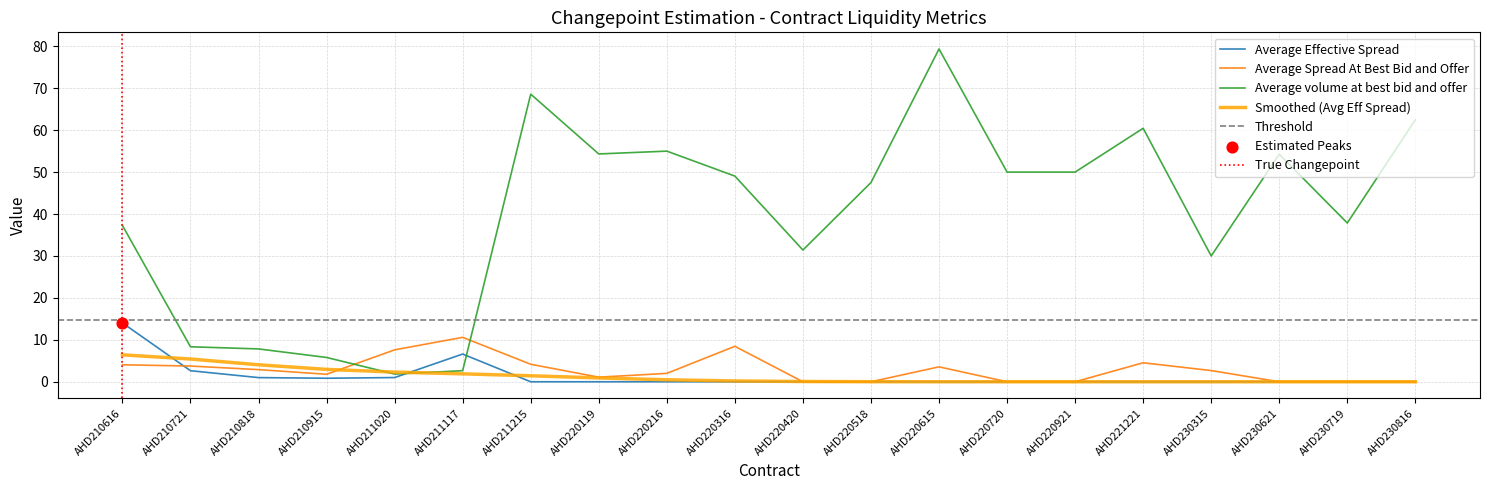

Which series has the largest total across all categories?

Average volume at best bid and offer